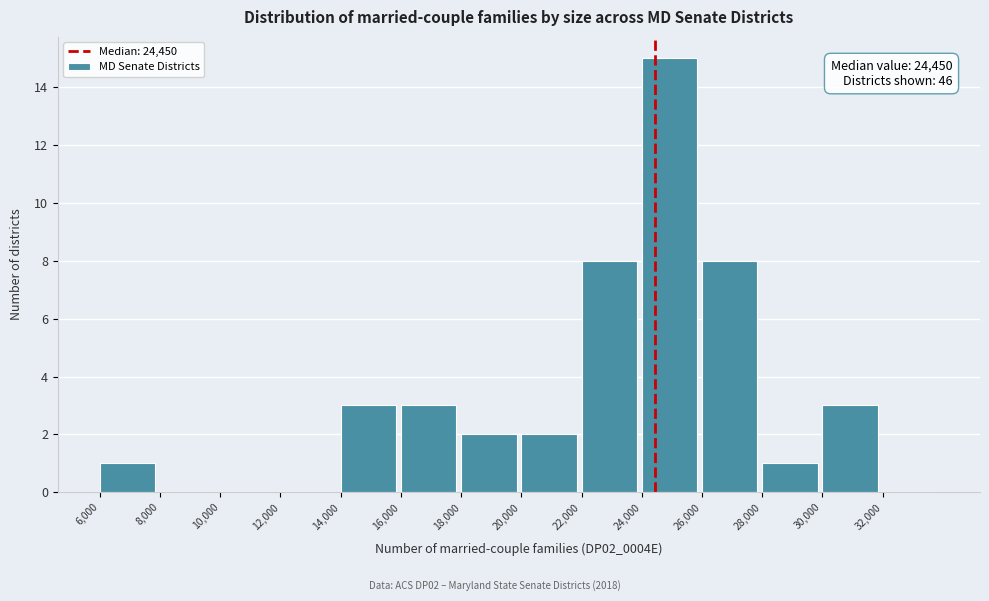

Over which range of the x-axis is the bar tallest?

24000 to 26000